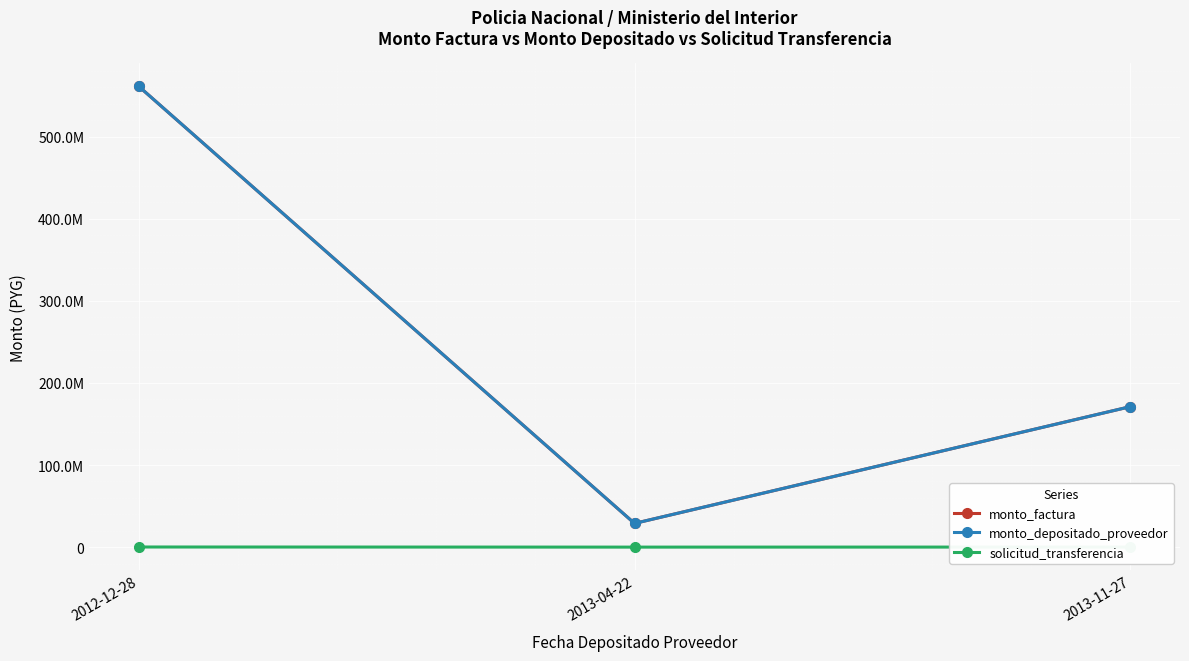

Where does the monto_factura series first go above 171154000?

2012-12-28